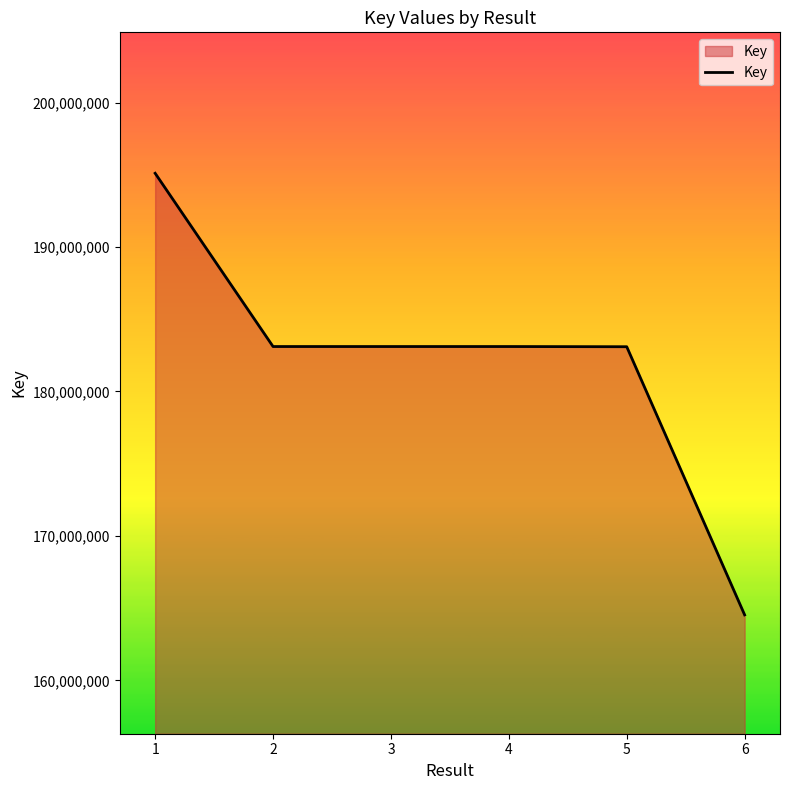

What value does the data have at 3, to the nearest 50?

183111950